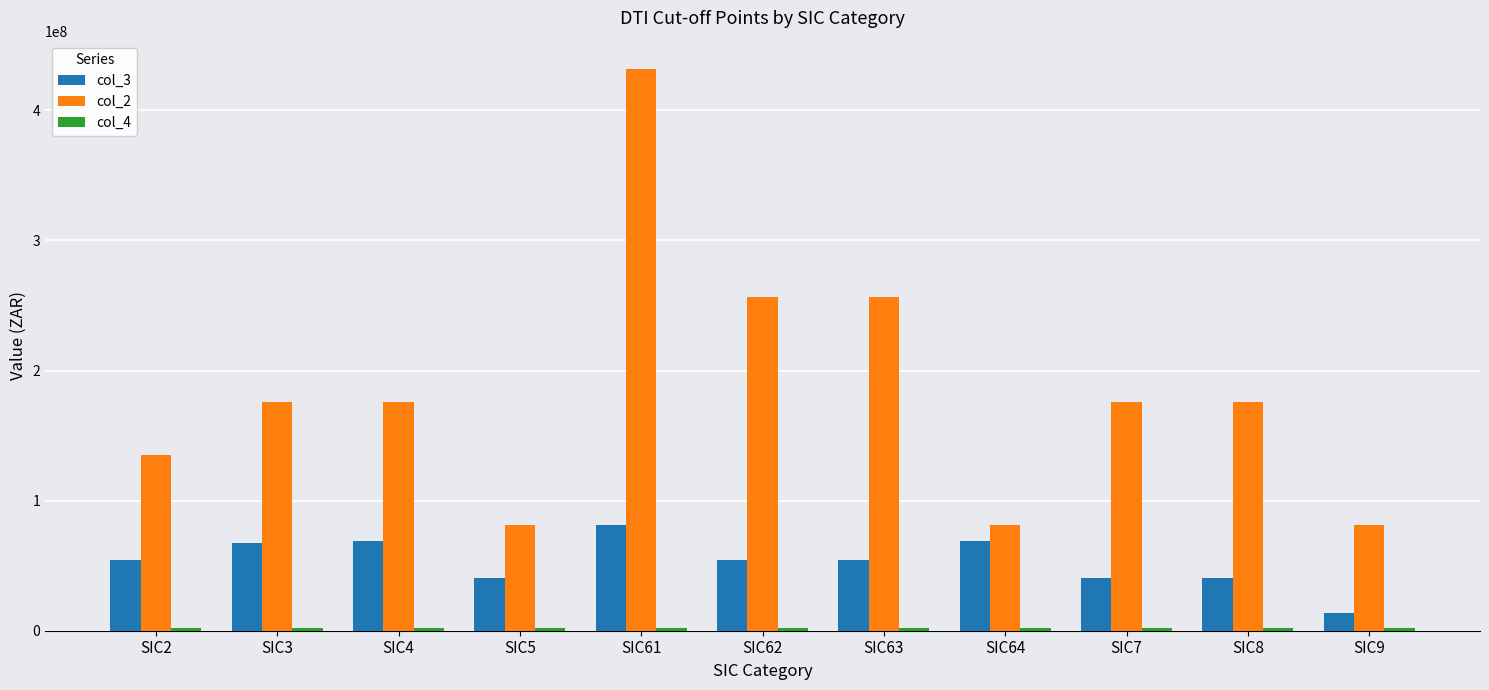

At which label does col_3 reach its peak?

SIC61